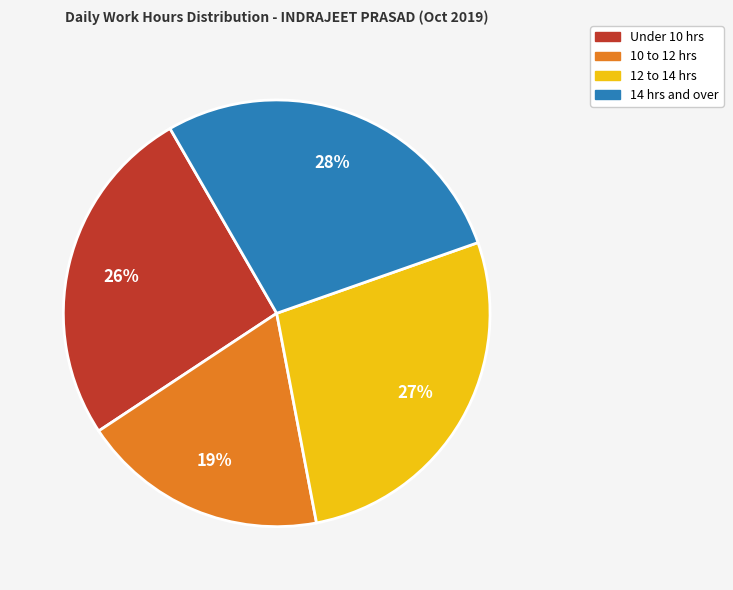

Is there any slice that represents more than half of the pie?

No